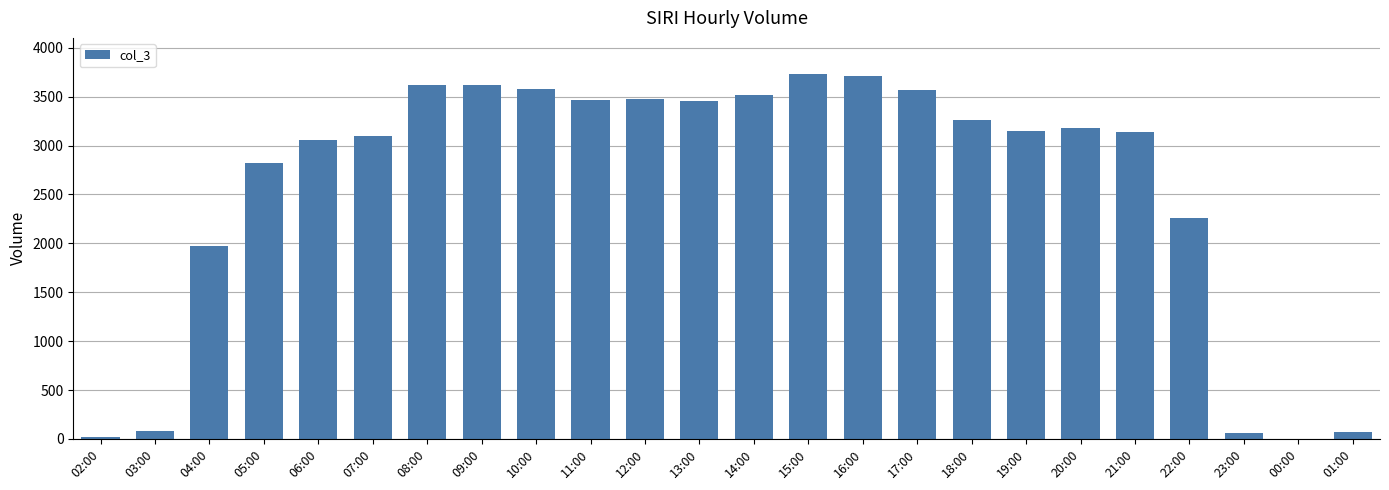

How many categories are shown in the chart?

24